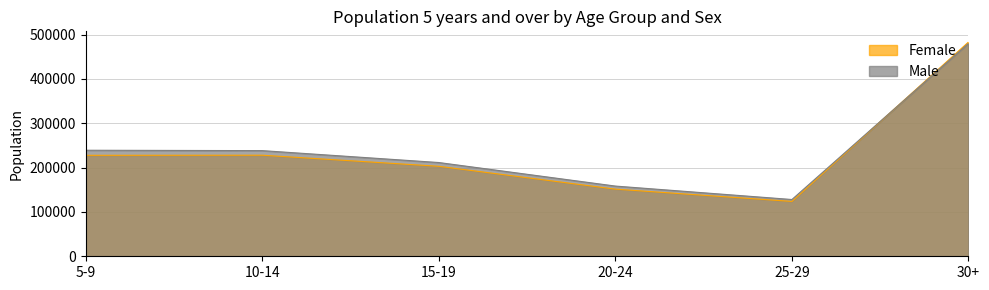

What is the approximate value of Female at 10-14?

227948